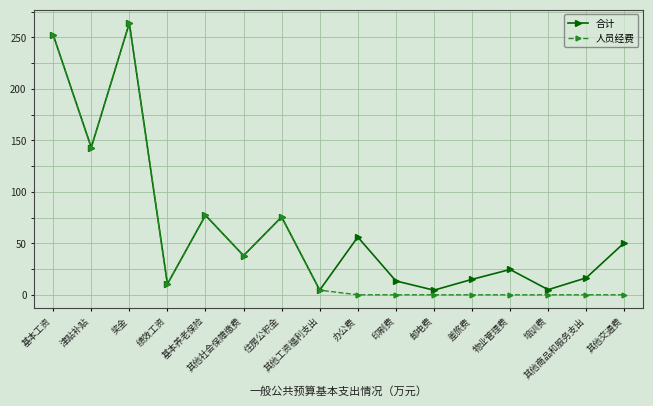

Is the value of 合计 at 基本养老保险 greater than the value of 人员经费 at 差旅费?

Yes